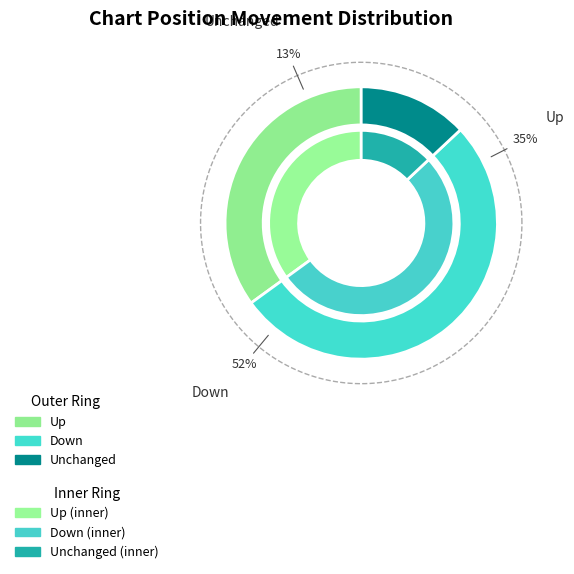

To the nearest percent, what is the difference between the largest and smallest slice percentages?

39%